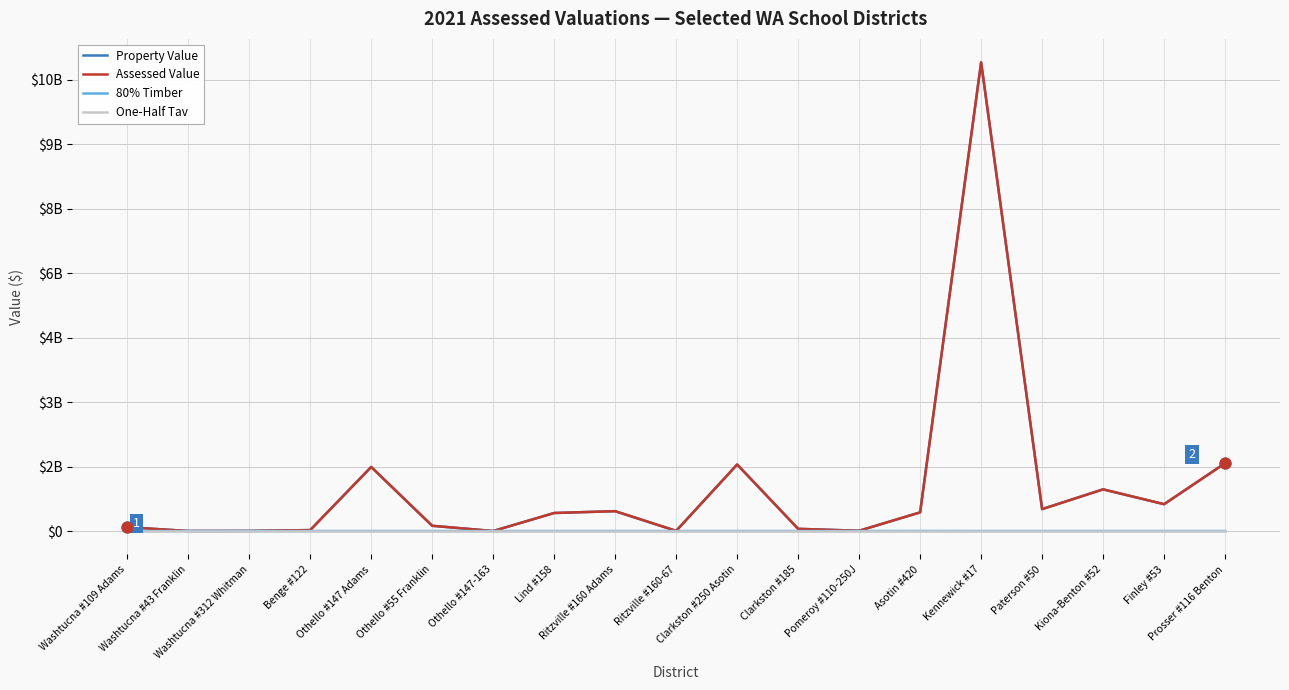

At how many categories does at least one series exceed 1483149858?

4